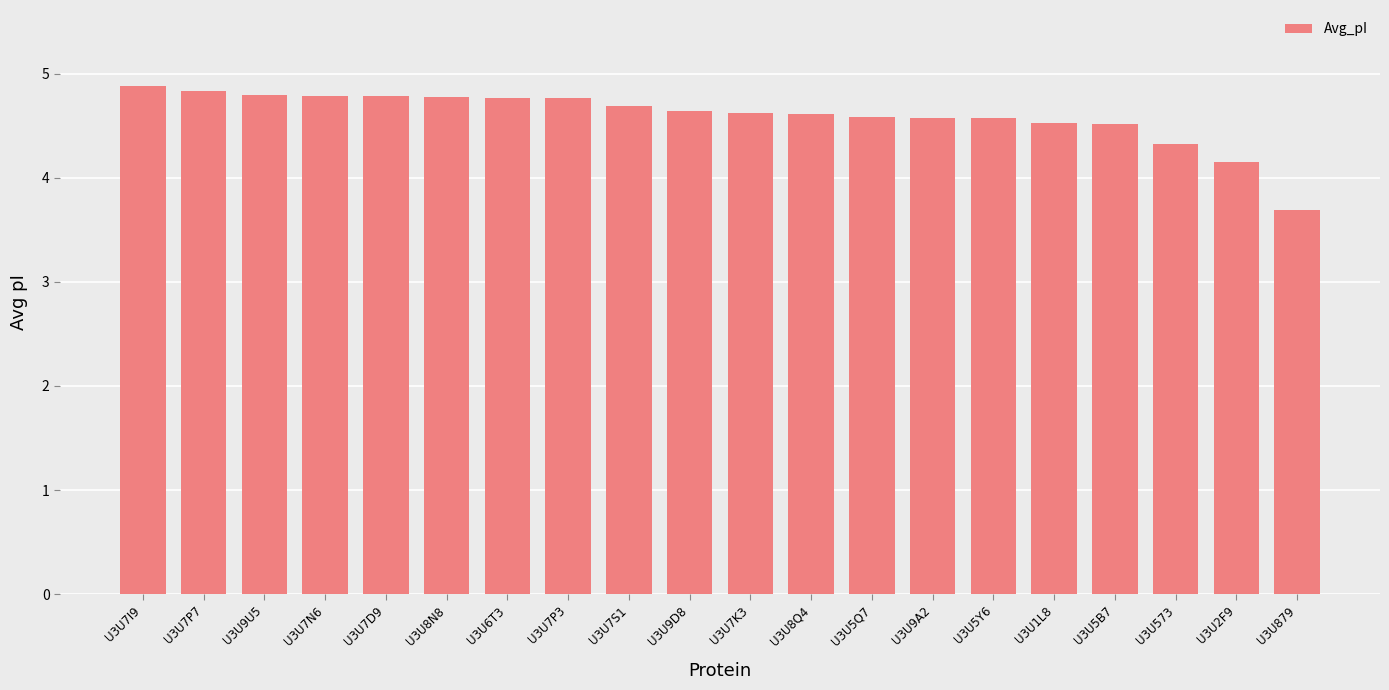

At which category does the chart reach its minimum across all series?

U3U879